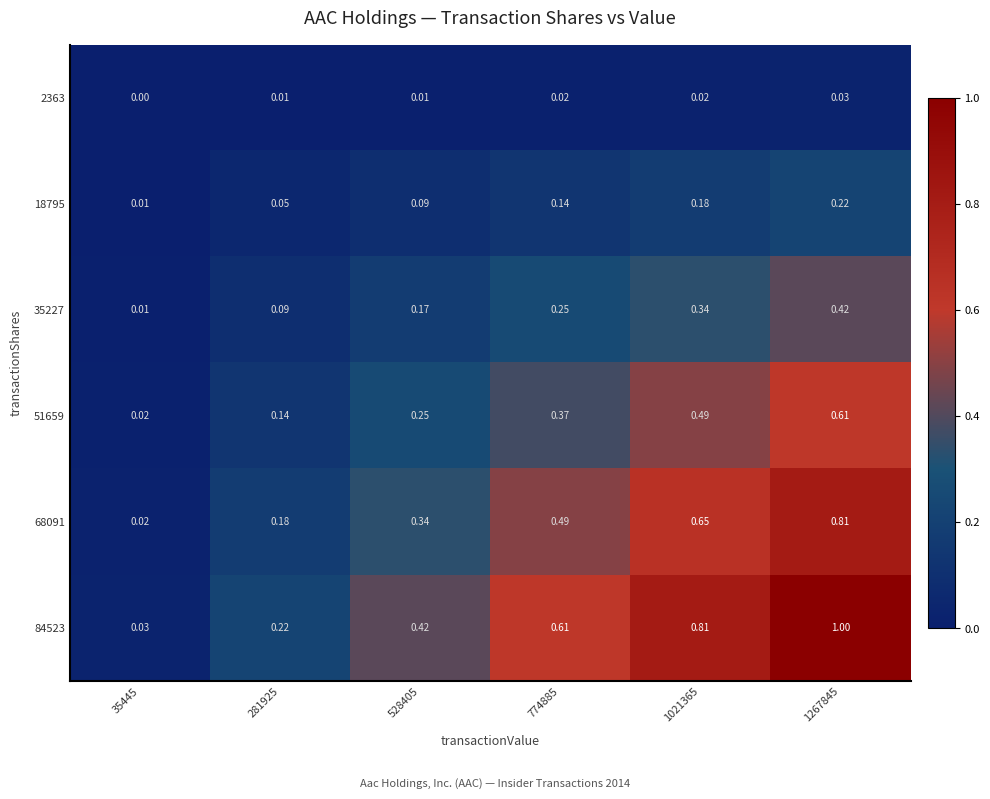

Is the value of 18795 at 281925 greater than the value of 35227 at 774885?

No